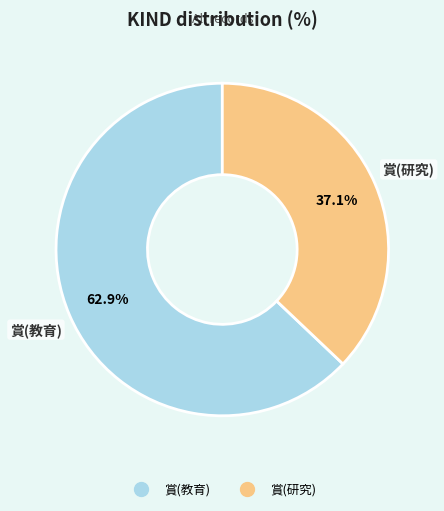

Which category accounts for the majority?

賞(教育)